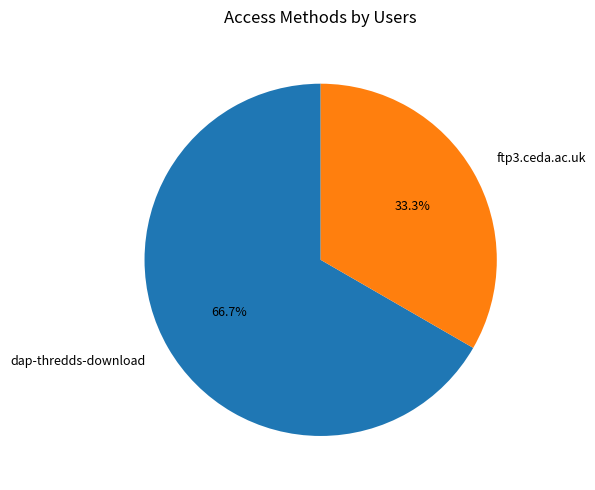

Which slice is the largest?

dap-thredds-download